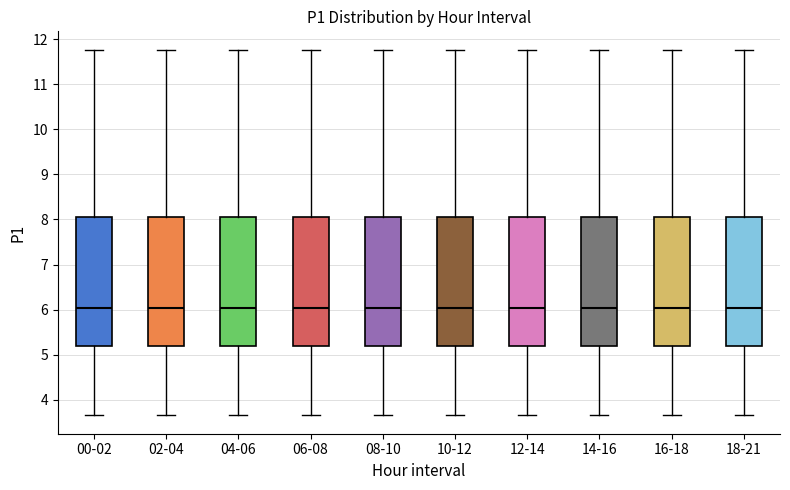

Where is the lower edge of the box for 00-02 on the y-axis? The values are not printed on the chart, so give them approximately, as read against the axis.

5.2